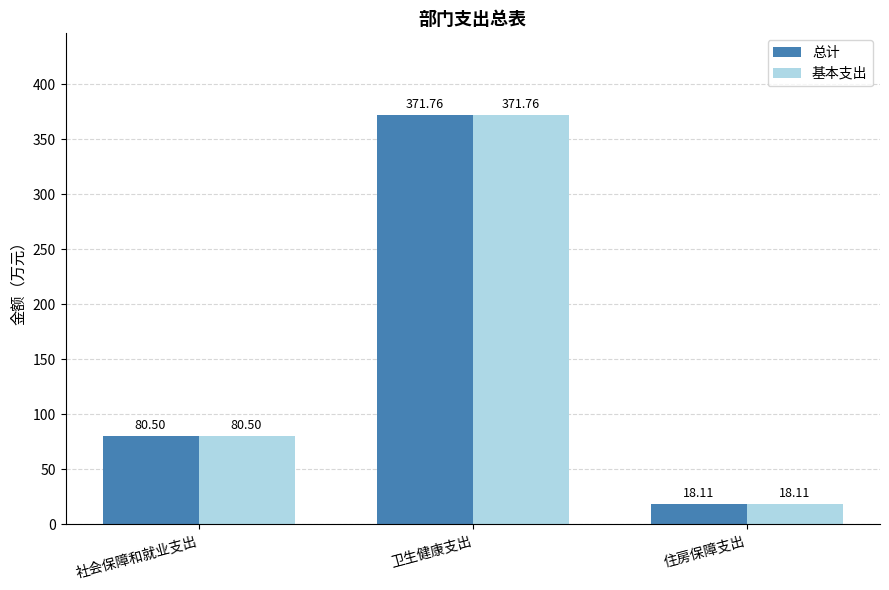

At how many categories does at least one series exceed 294?

1